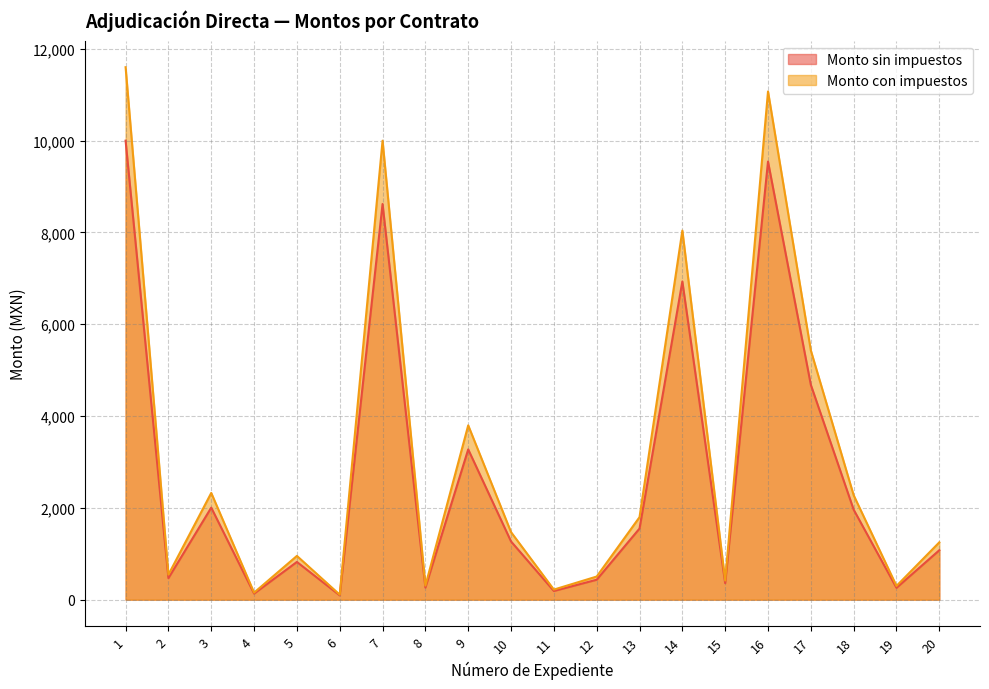

The Monto sin impuestos series shows 8620.2 at 7. True or false?

True